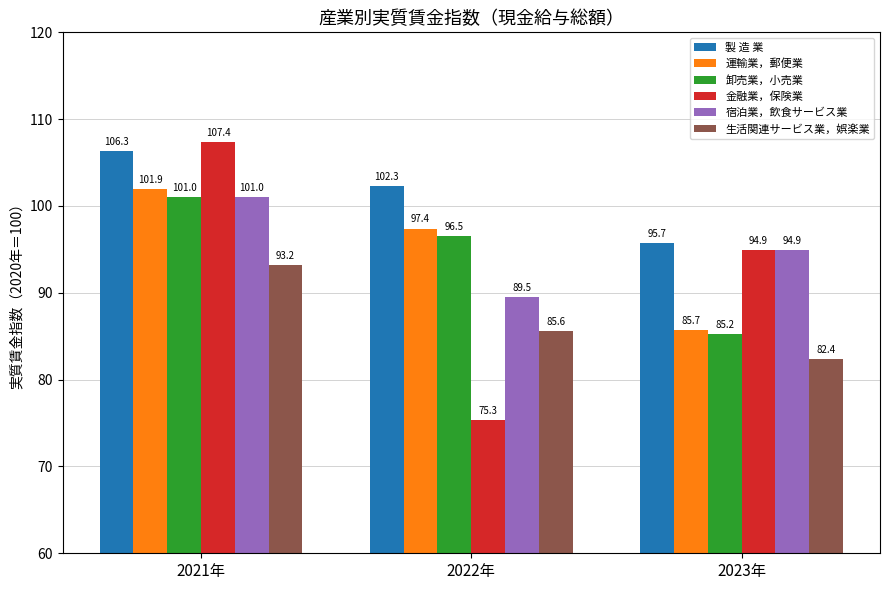

Reading right to left, list all the values displayed in this chart.

製 造 業: 95.7	102.3	106.3
運輸業，郵便業: 85.7	97.4	101.9
卸売業，小売業: 85.2	96.5	101.0
金融業，保険業: 94.9	75.3	107.4
宿泊業，飲食サービス業: 94.9	89.5	101.0
生活関連サービス業，娯楽業: 82.4	85.6	93.2